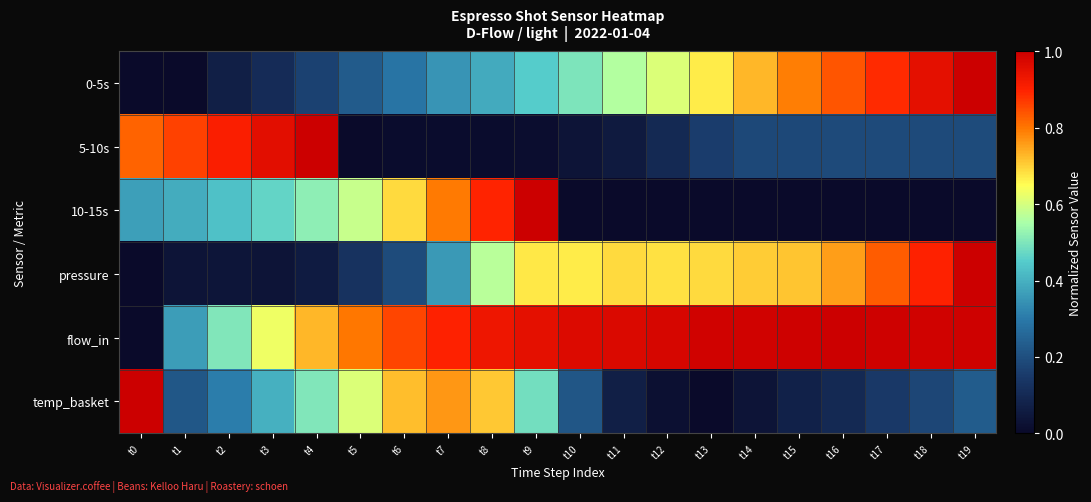

At how many categories does at least one series exceed 0?

20